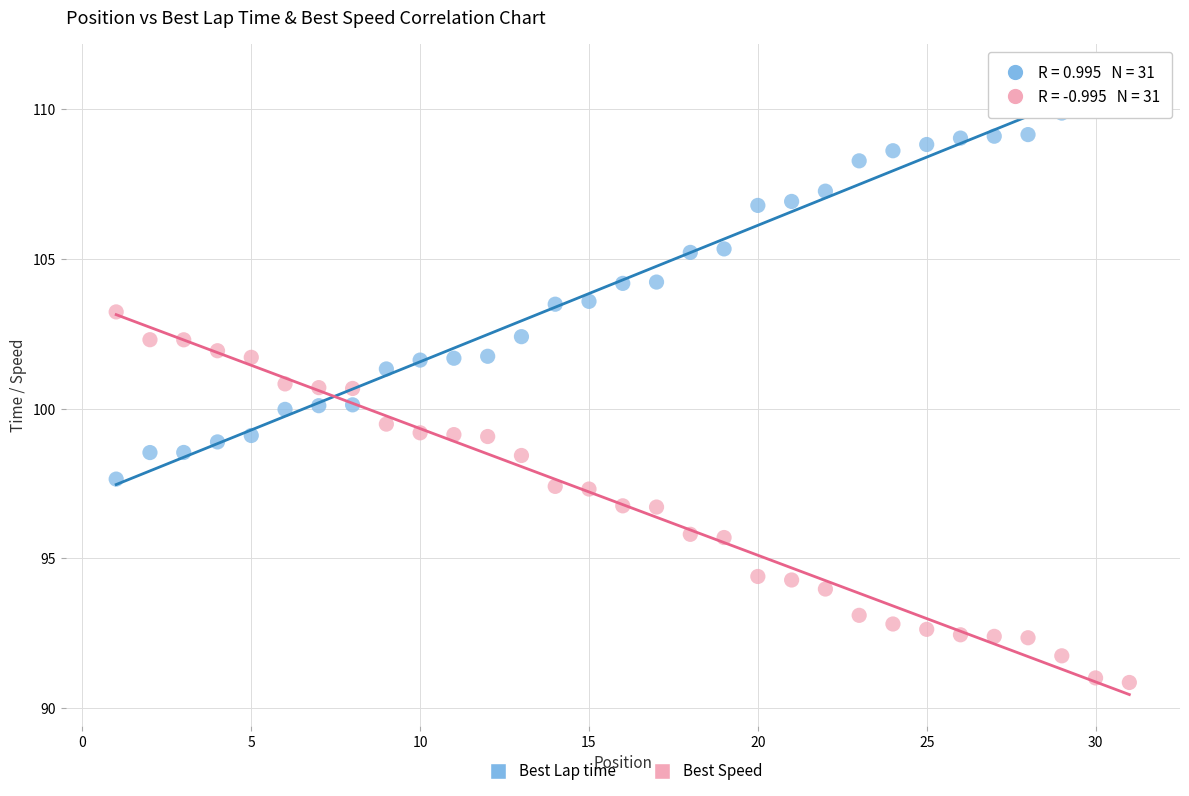

Which series contains the highest Y value?

Best Lap time